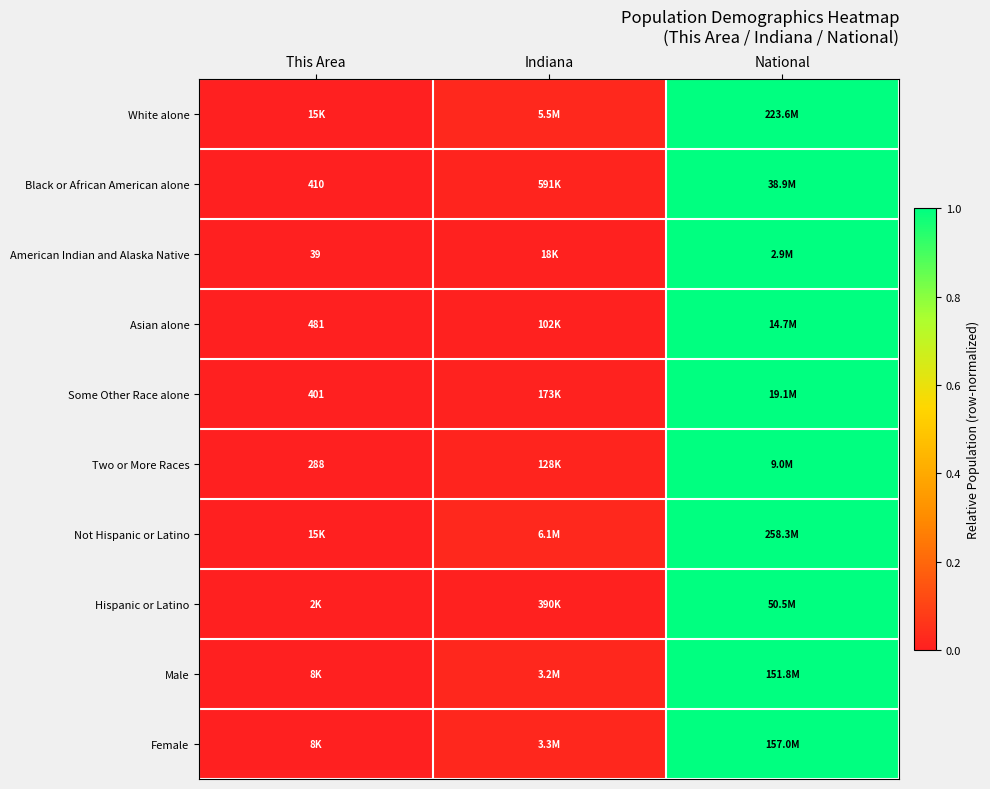

Is the value of Black or African American alone at This Area greater than the value of American Indian and Alaska Native at This Area?

Yes